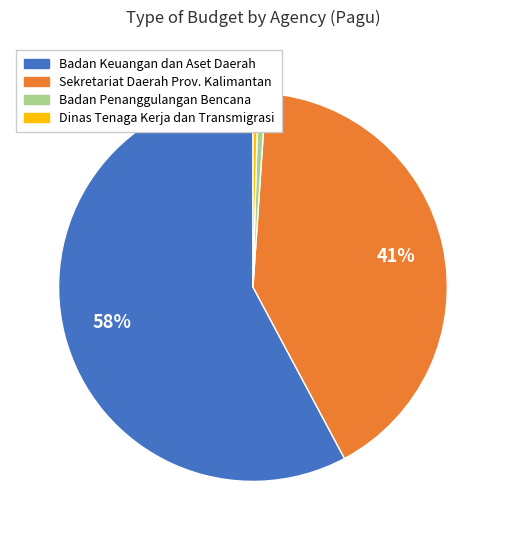

Which has a higher value, Badan Keuangan dan Aset Daerah or Sekretariat Daerah Prov. Kalimantan?

Badan Keuangan dan Aset Daerah